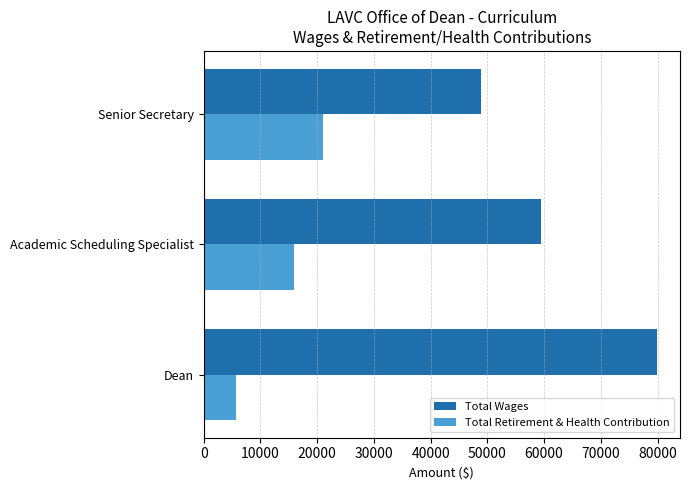

At which label is Total Wages closest to 64404?

Academic Scheduling Specialist